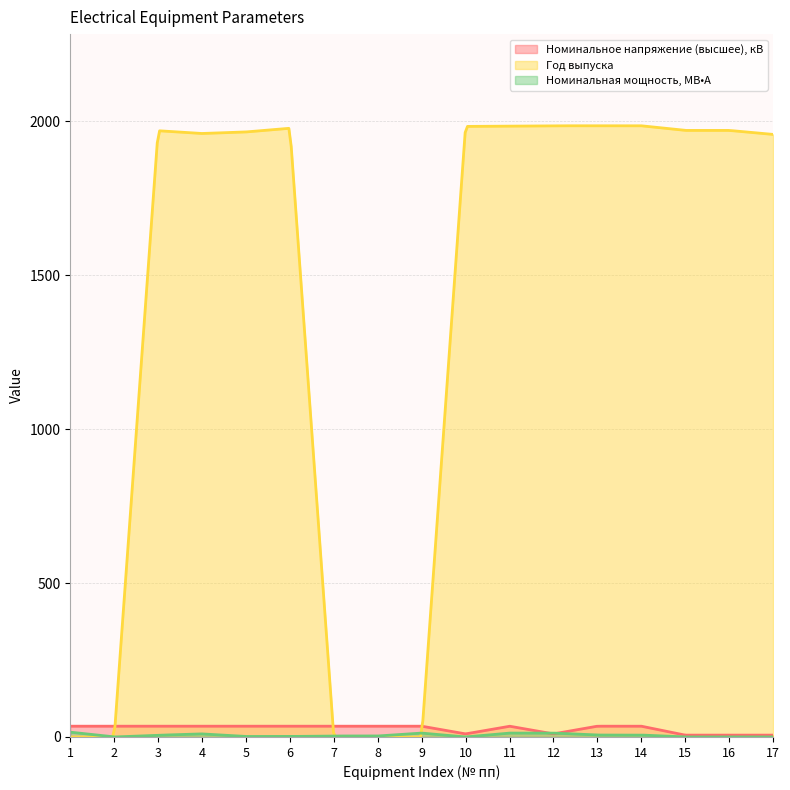

How many interior local peaks does the Номинальное напряжение (высшее), кВ series have?

1